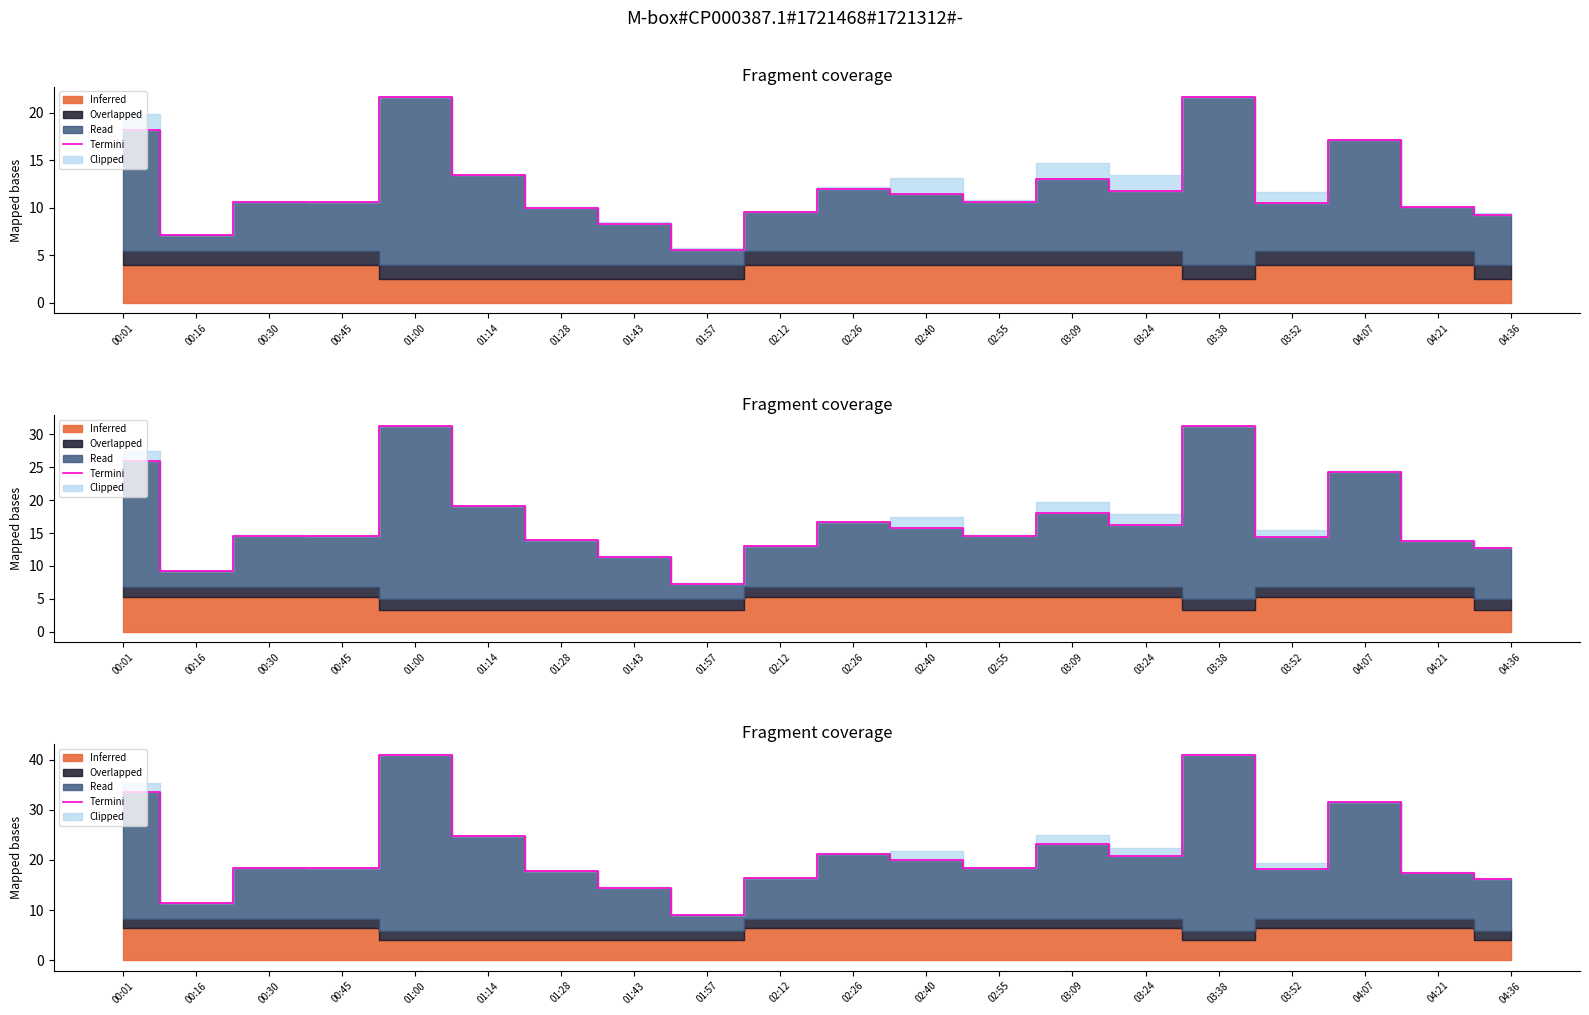

Which label corresponds to the largest value in the chart?

01:00